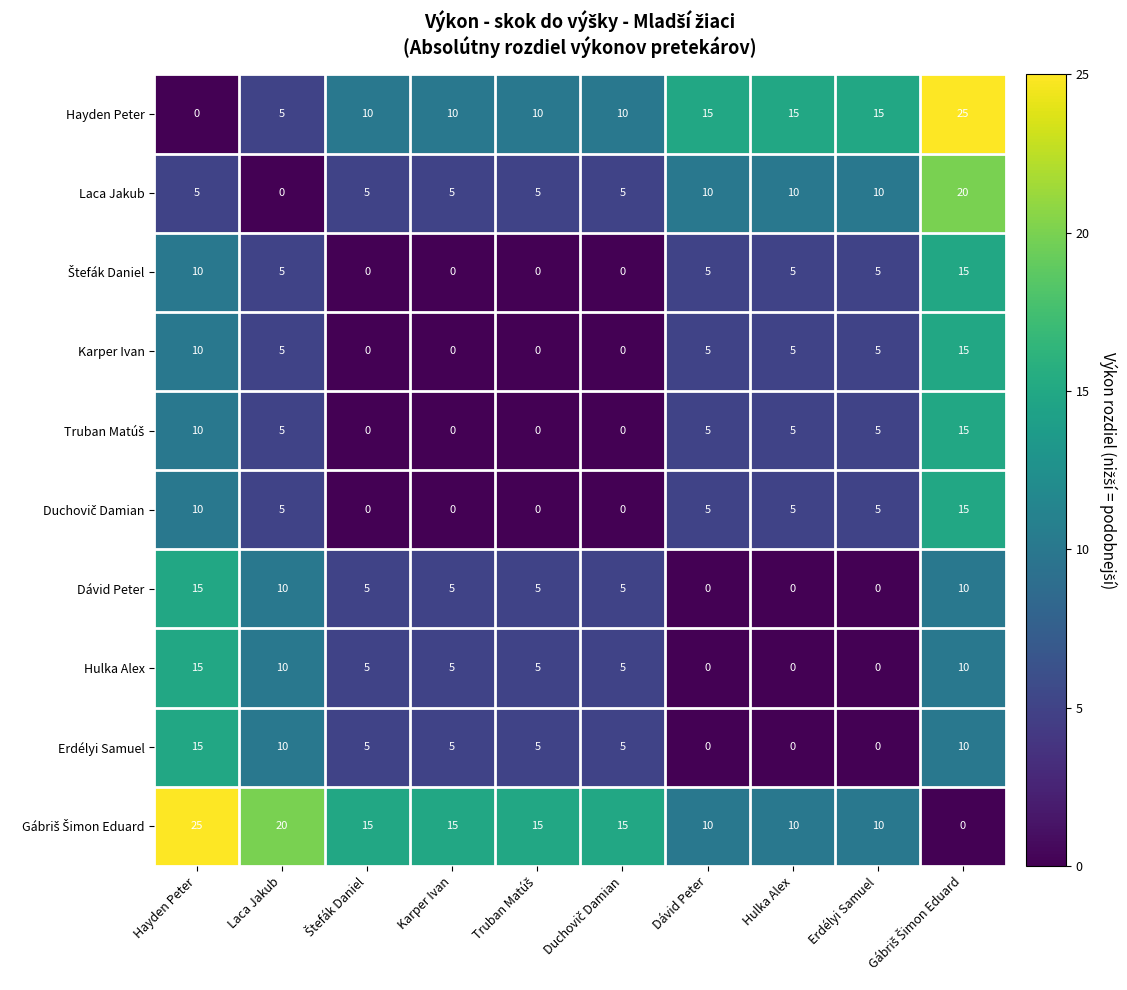

Where does the Karper Ivan series first go above 5?

Hayden Peter